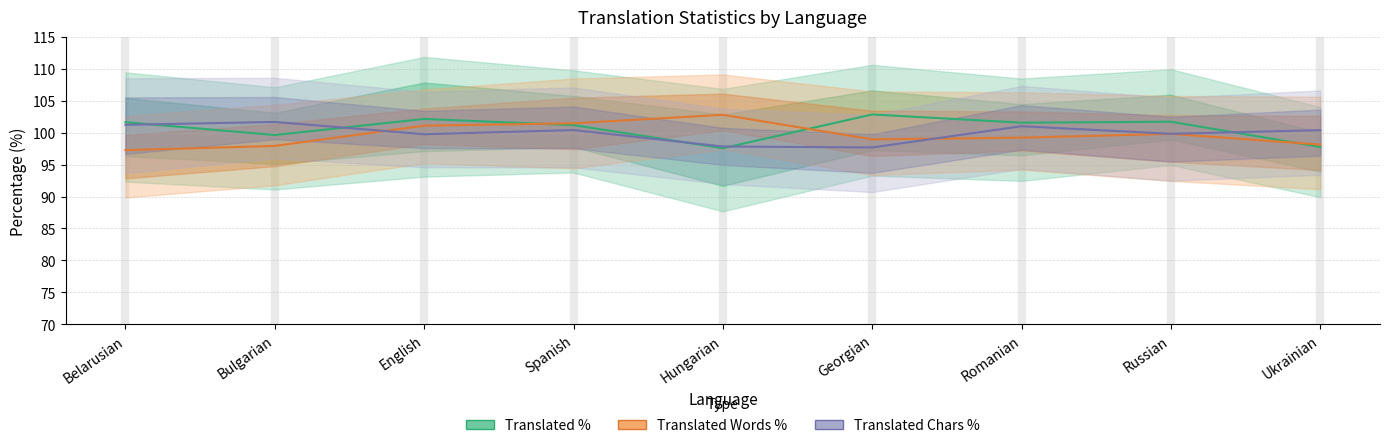

Reading left to right, what are all the values shown in this chart?

Translated %: Belarusian=101.6	Bulgarian=99.6	English=102.2	Spanish=101.2	Hungarian=97.6	Georgian=102.9	Romanian=101.6	Russian=101.7	Ukrainian=97.8
Translated Words %: Belarusian=97.3	Bulgarian=97.9	English=101.1	Spanish=101.5	Hungarian=102.8	Georgian=99.0	Romanian=99.2	Russian=99.8	Ukrainian=98.1
Translated Chars %: Belarusian=101.2	Bulgarian=101.7	English=99.8	Spanish=100.4	Hungarian=97.8	Georgian=97.7	Romanian=101.0	Russian=99.8	Ukrainian=100.4